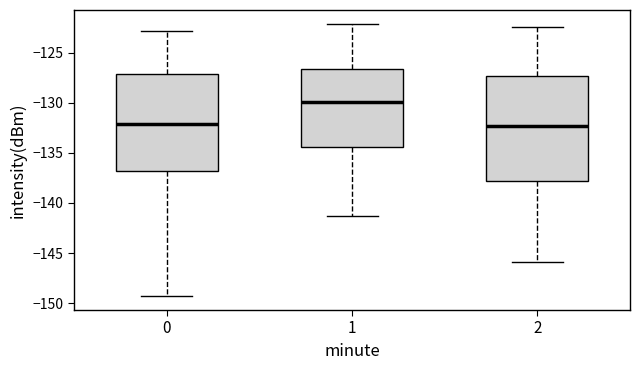

Reading left to right, read every box against the y-axis: the position of its median line, the range the box covers, and the ends of its whiskers. The values are not printed on the chart, so give them approximately, as read against the axis.

0: median -132.0, box -137.0 to -127.0, whiskers -149.5 to -123.0
1: median -130.0, box -134.5 to -126.5, whiskers -141.5 to -122.0
2: median -132.5, box -138.0 to -127.5, whiskers -146.0 to -122.5